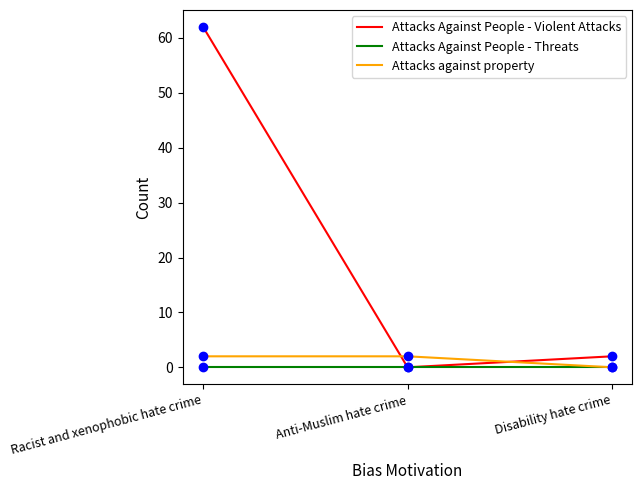

What is the difference between the second highest and minimum values in the Attacks Against People - Violent Attacks series?

2